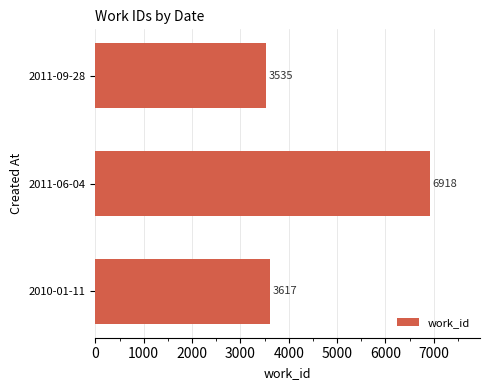

Between 2011-06-04 and 2010-01-11, which is larger?

2011-06-04